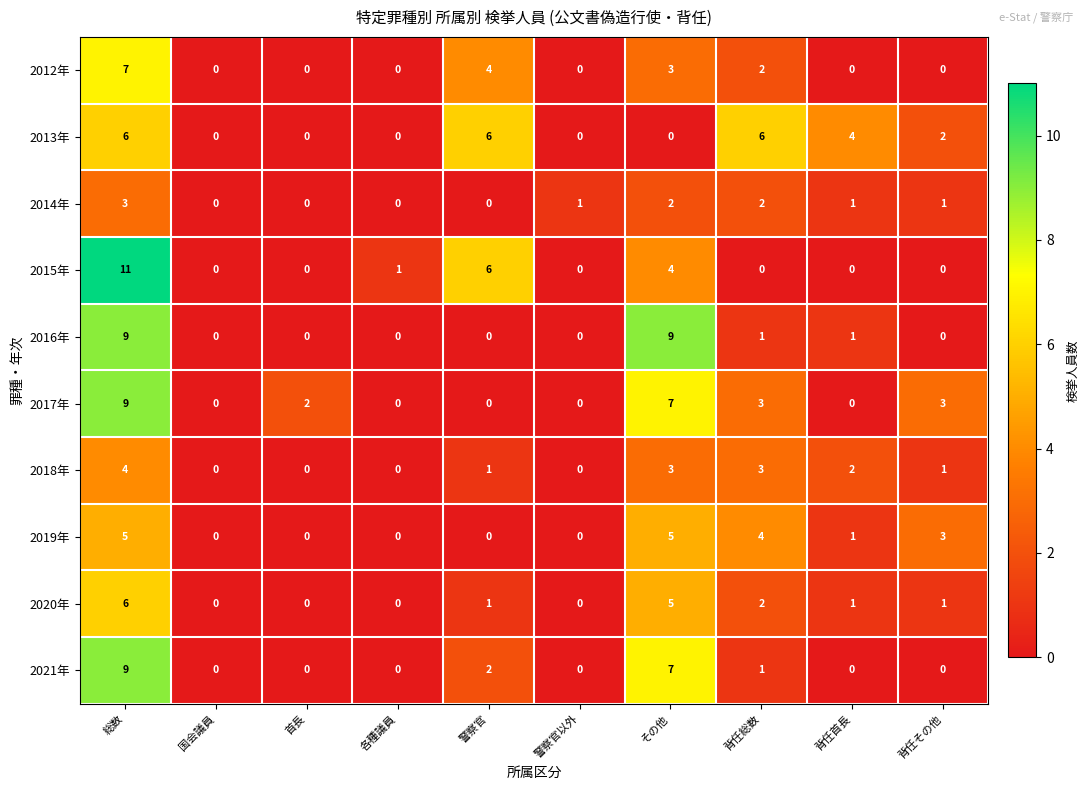

What is the difference between the maximum and minimum values in the 2016年 series?

9